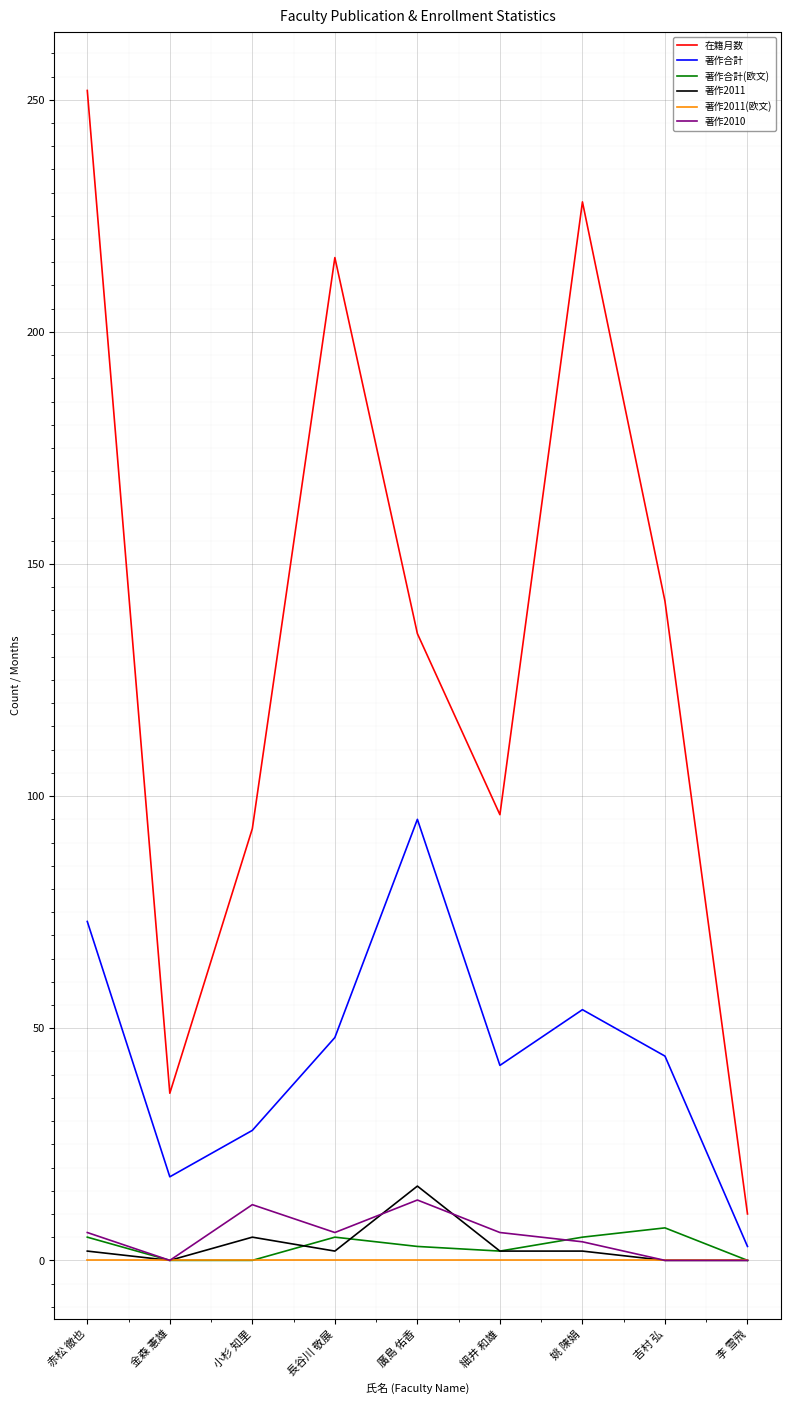

What is the total value across all series at 金森 憲雄?

54